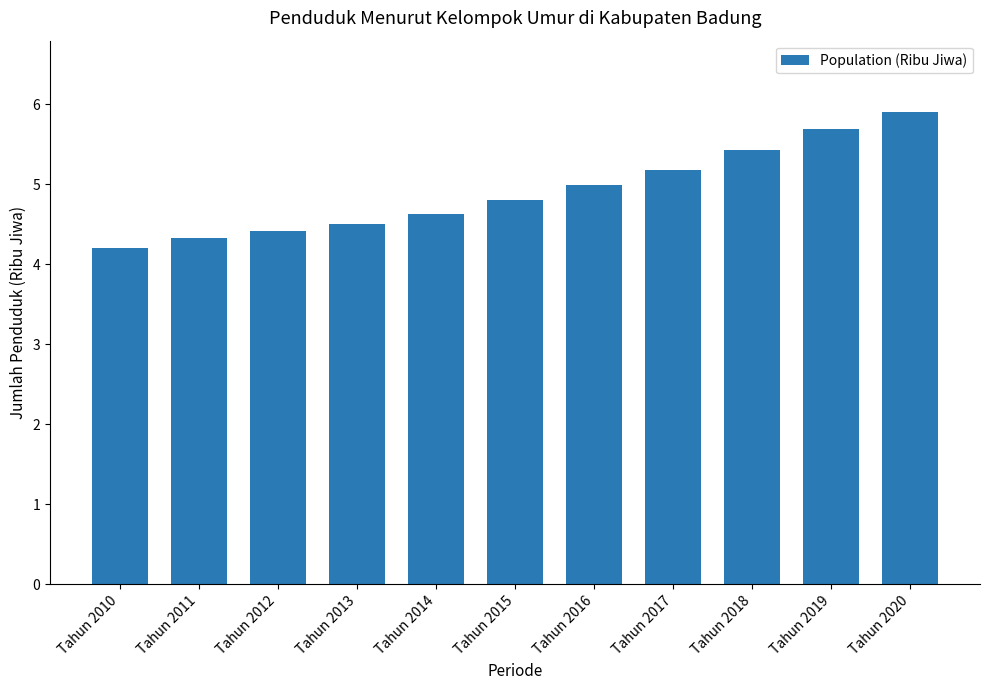

What is the value of the 7th bar from the left?

5.0